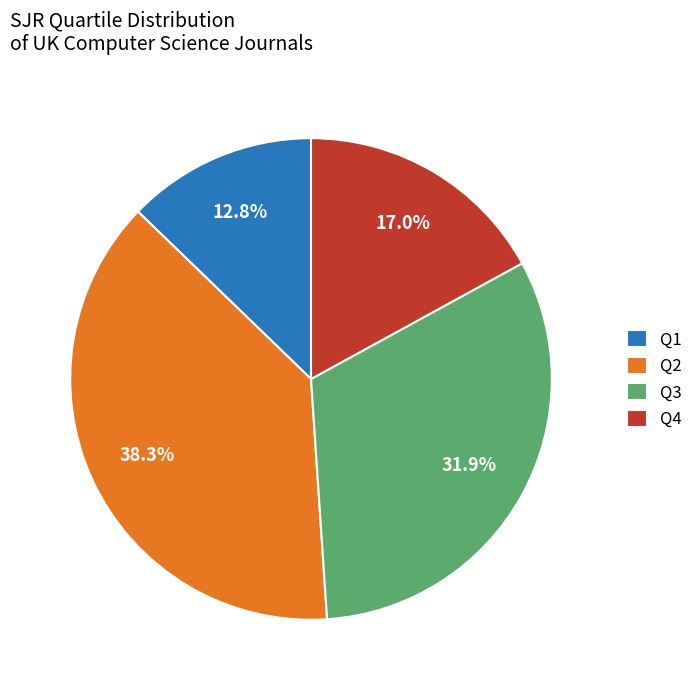

Which slice is the smallest?

Q1